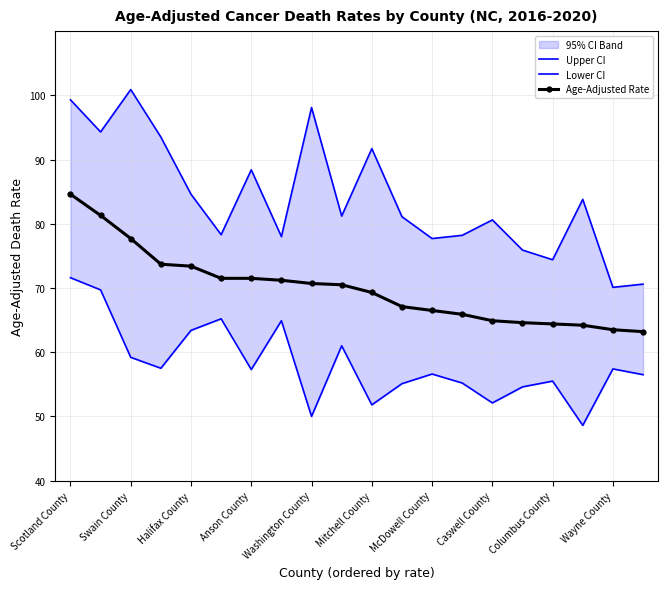

At which label does Age-Adjusted Rate first exceed 70?

Scotland County